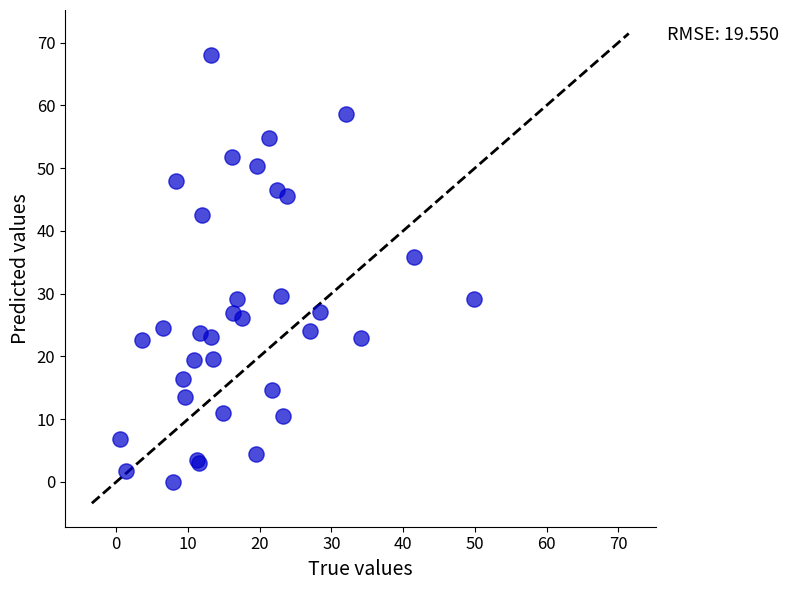

What Y value in the scatter plot is closest to 34?

35.8